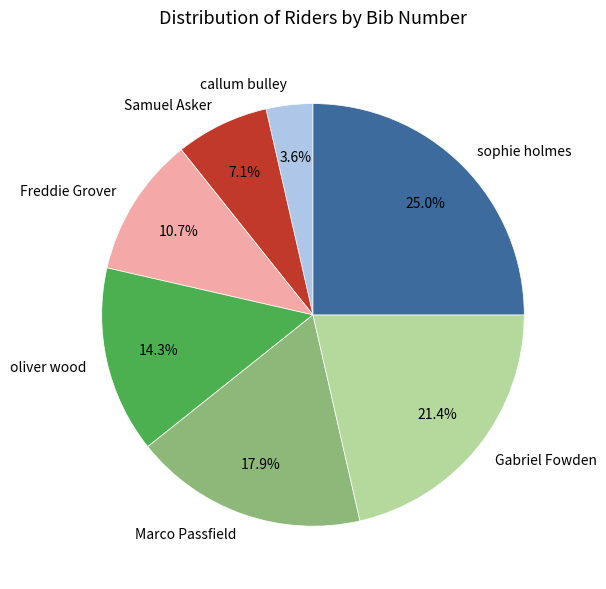

Is Gabriel Fowden the majority of the pie?

No